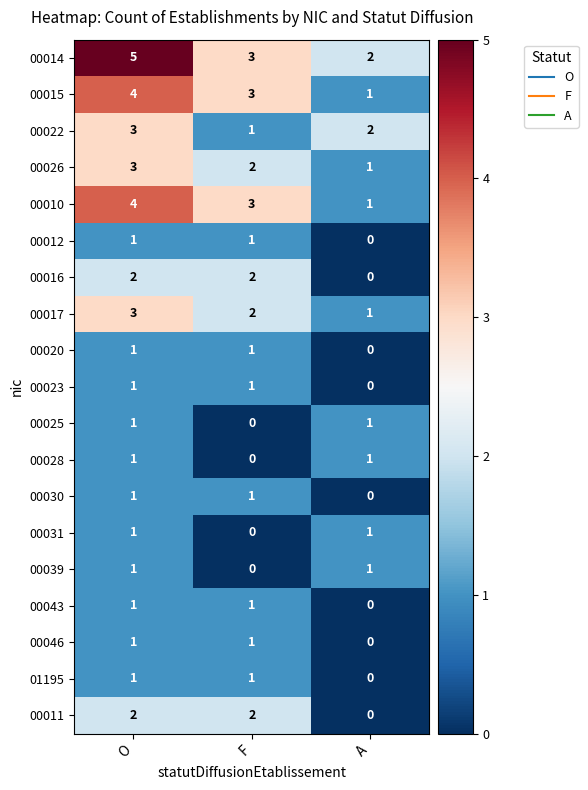

True or false: 00010 has a value of 5 at F.

False